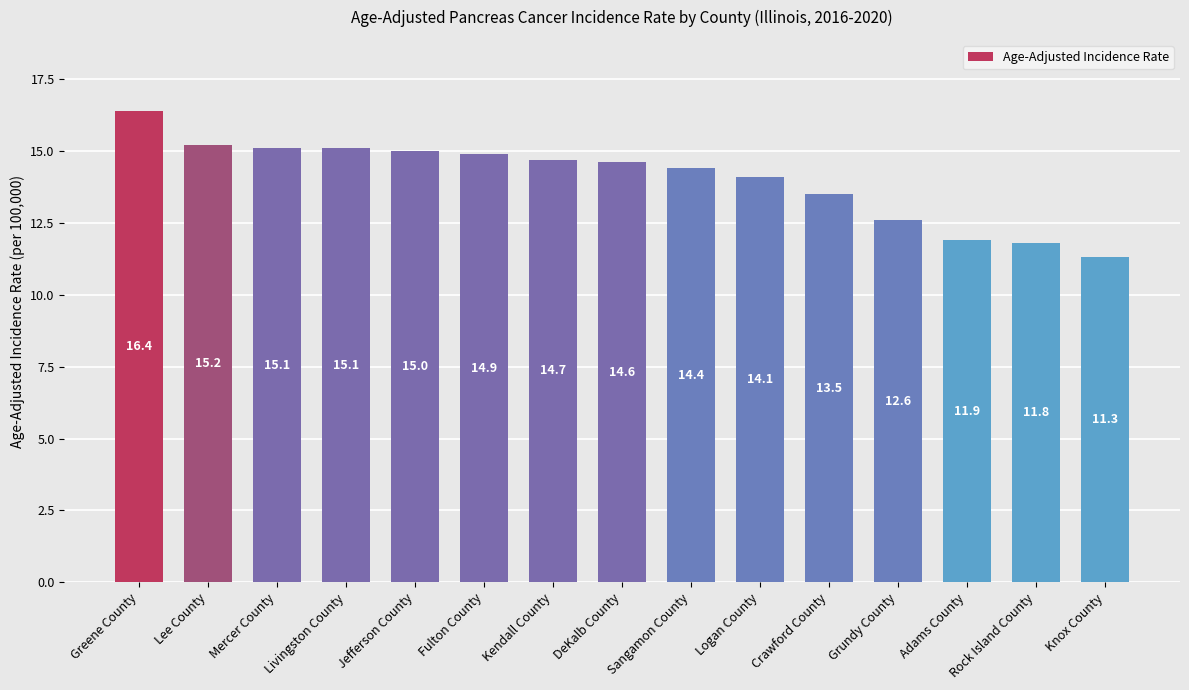

What is the minimum value shown in the chart?

11.3